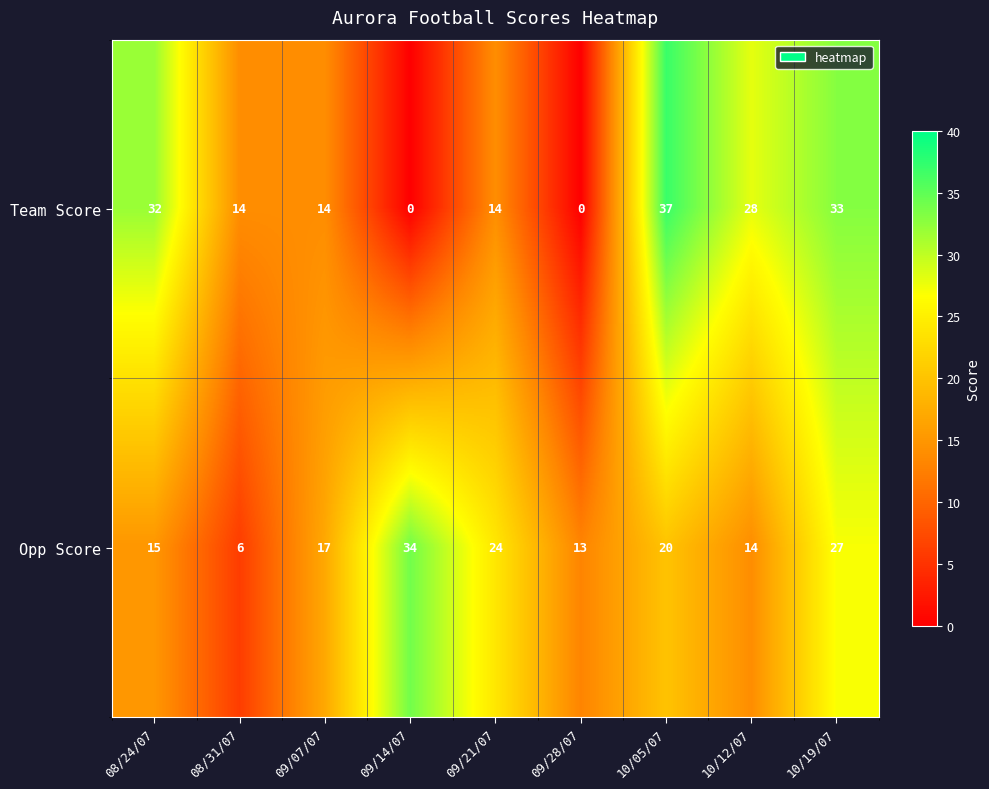

What is the average value of the Team Score series?

19